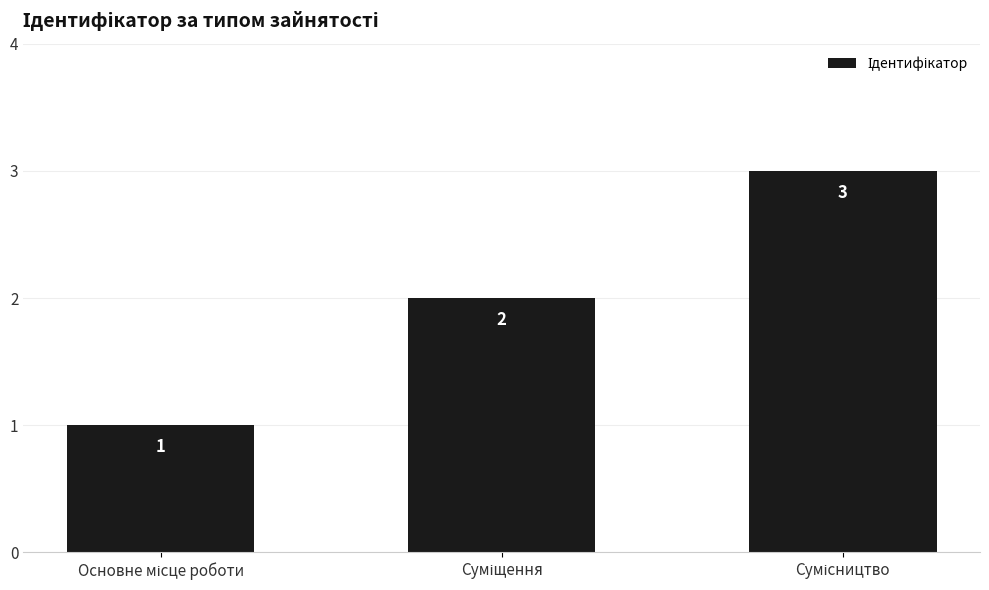

How many distinct data groups are displayed?

1